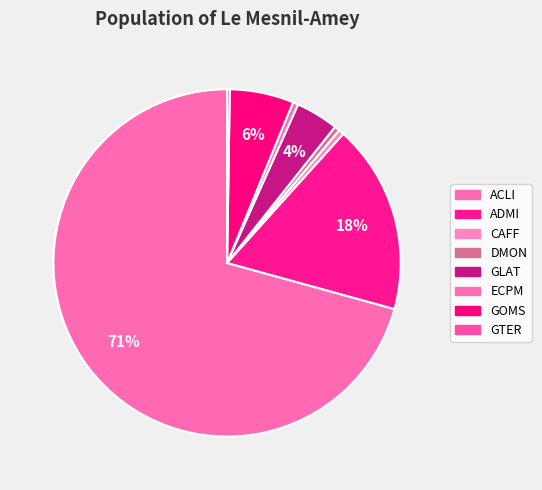

Count the number of slices in the pie.

8